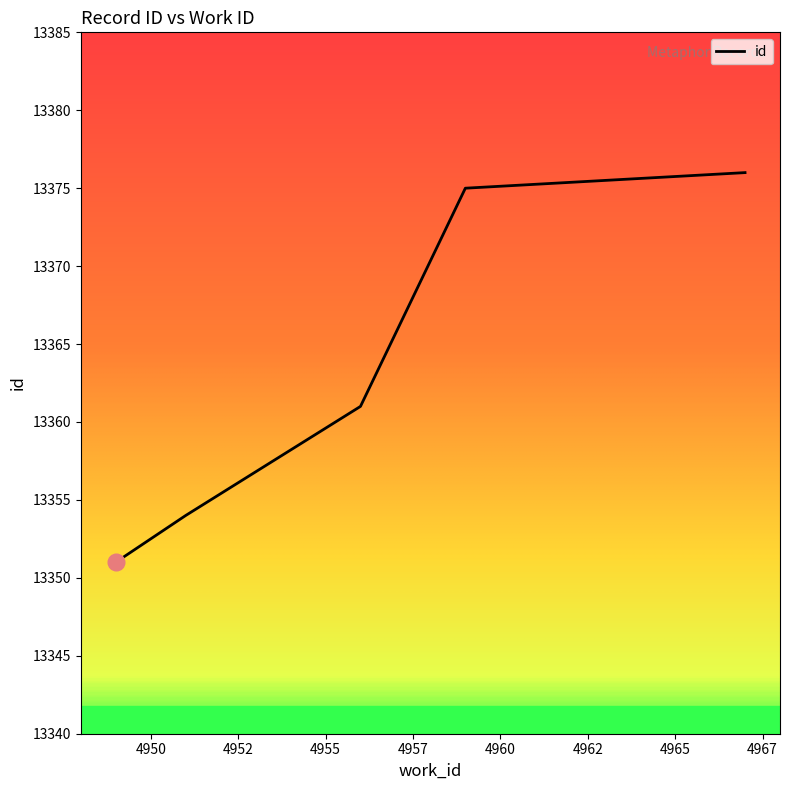

What is the maximum value shown in the chart?

13376